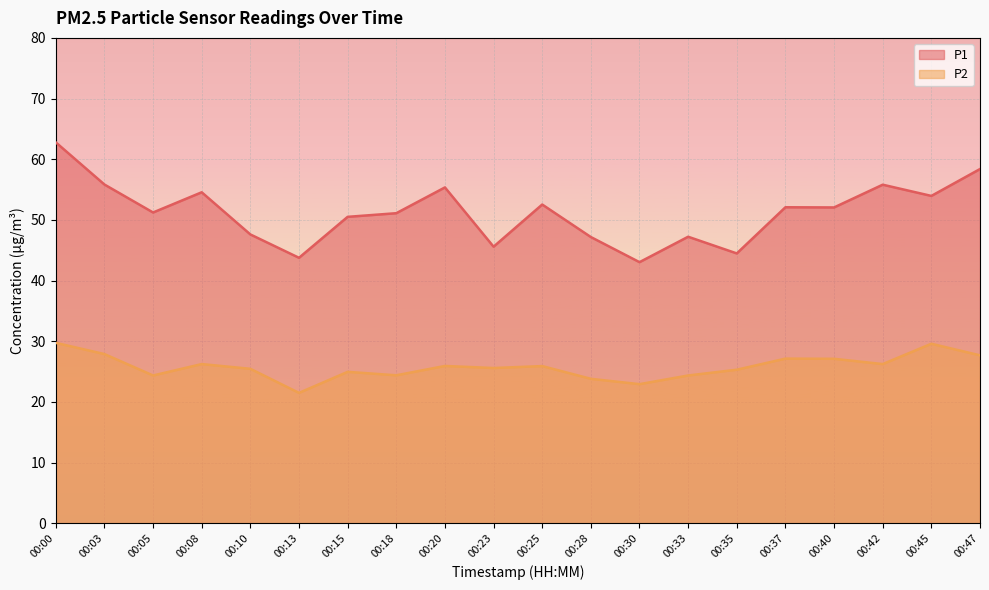

Which category has the lowest value in the P2 series?

00:13